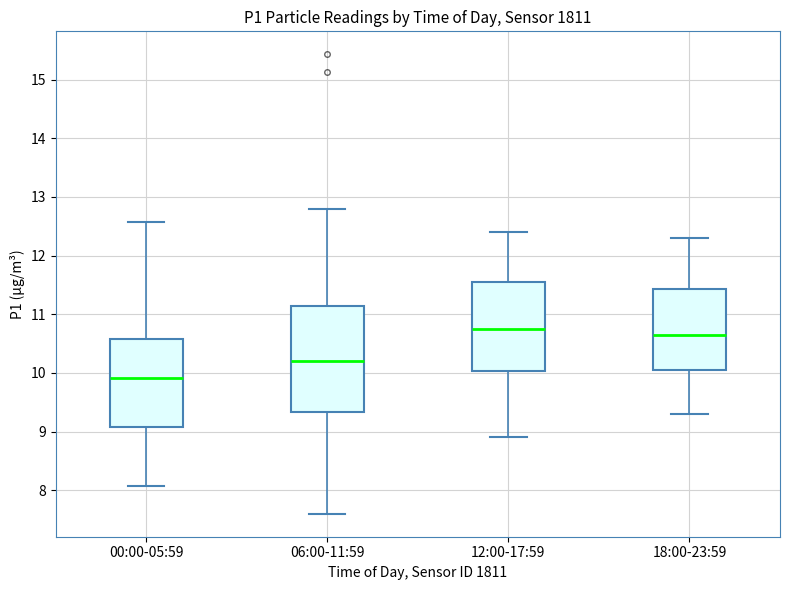

Where is the upper edge of the box for 18:00-23:59 on the y-axis? The values are not printed on the chart, so give them approximately, as read against the axis.

11.4